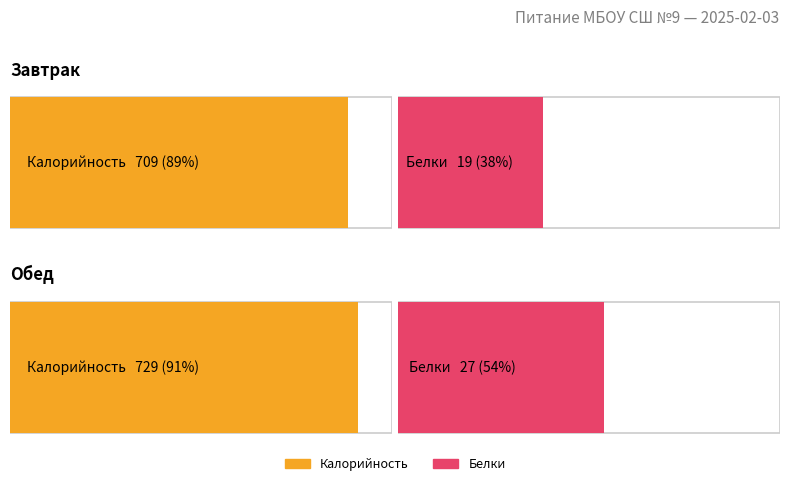

Is it true that Калорийность equals 484 at Обед?

False